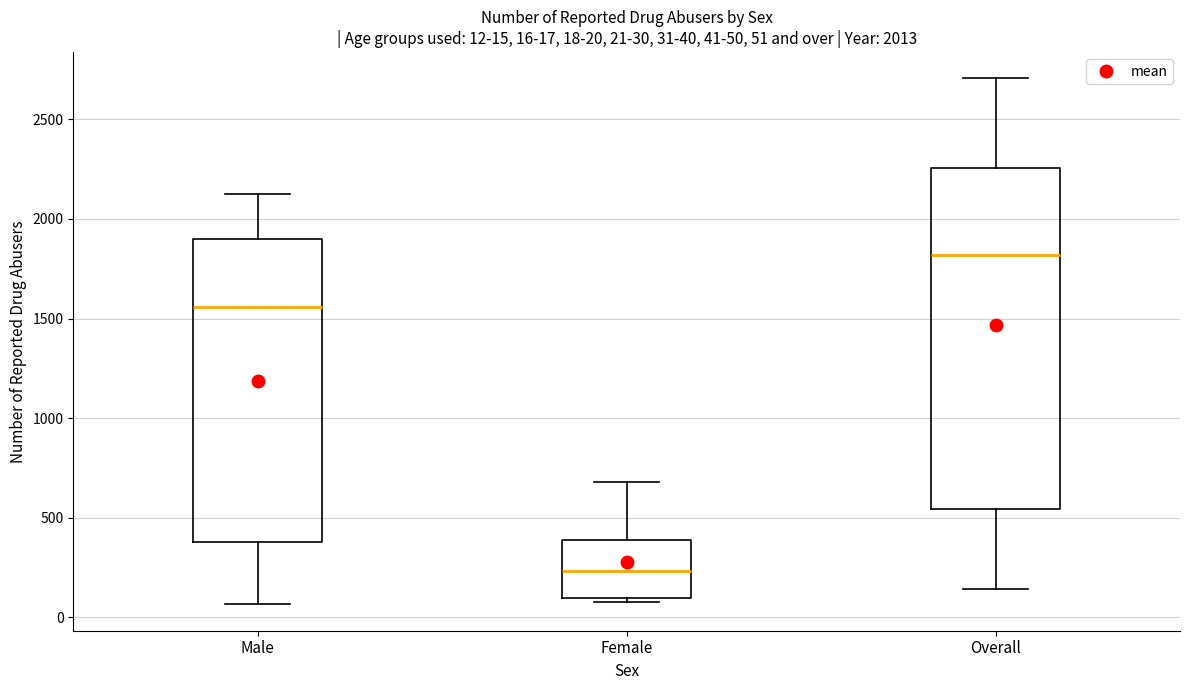

Which box's median line is the highest?

Overall